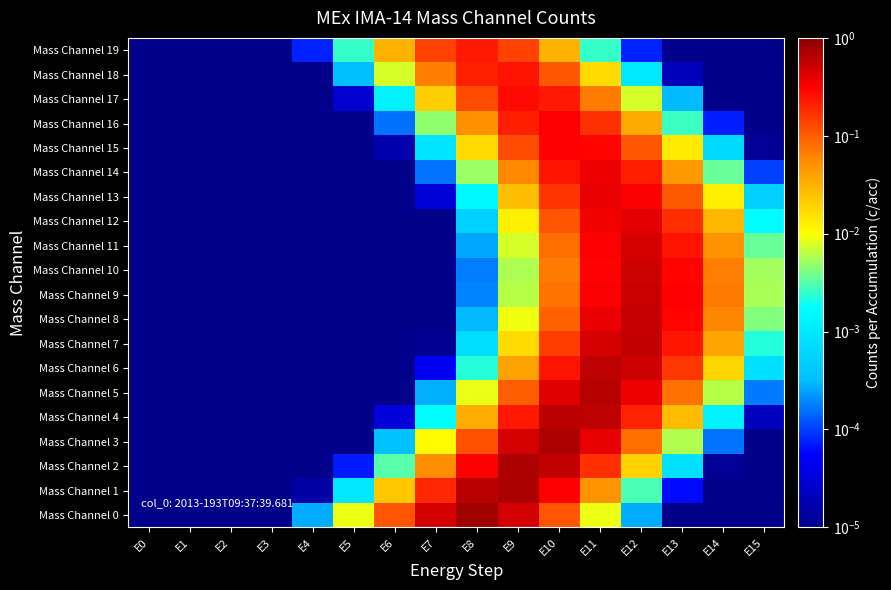

Rank the series at E2 from highest to lowest value.

Mass Channel 0, Mass Channel 19, Mass Channel 1, Mass Channel 2, Mass Channel 3, Mass Channel 4, Mass Channel 5, Mass Channel 6, Mass Channel 7, Mass Channel 8, Mass Channel 9, Mass Channel 10, Mass Channel 11, Mass Channel 12, Mass Channel 13, Mass Channel 14, Mass Channel 15, Mass Channel 16, Mass Channel 17, Mass Channel 18